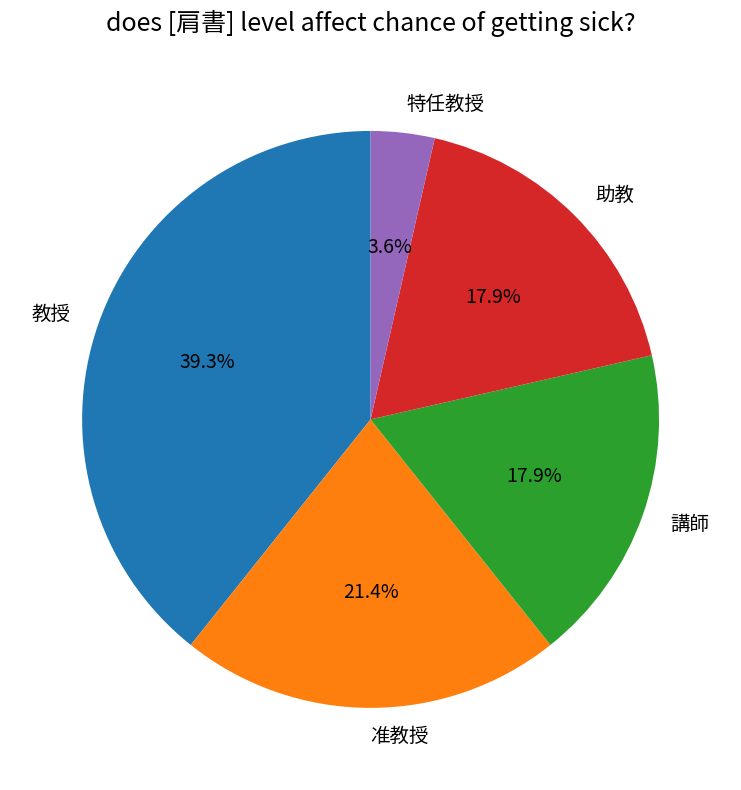

To the nearest percent, what portion does 講師 represent?

18%